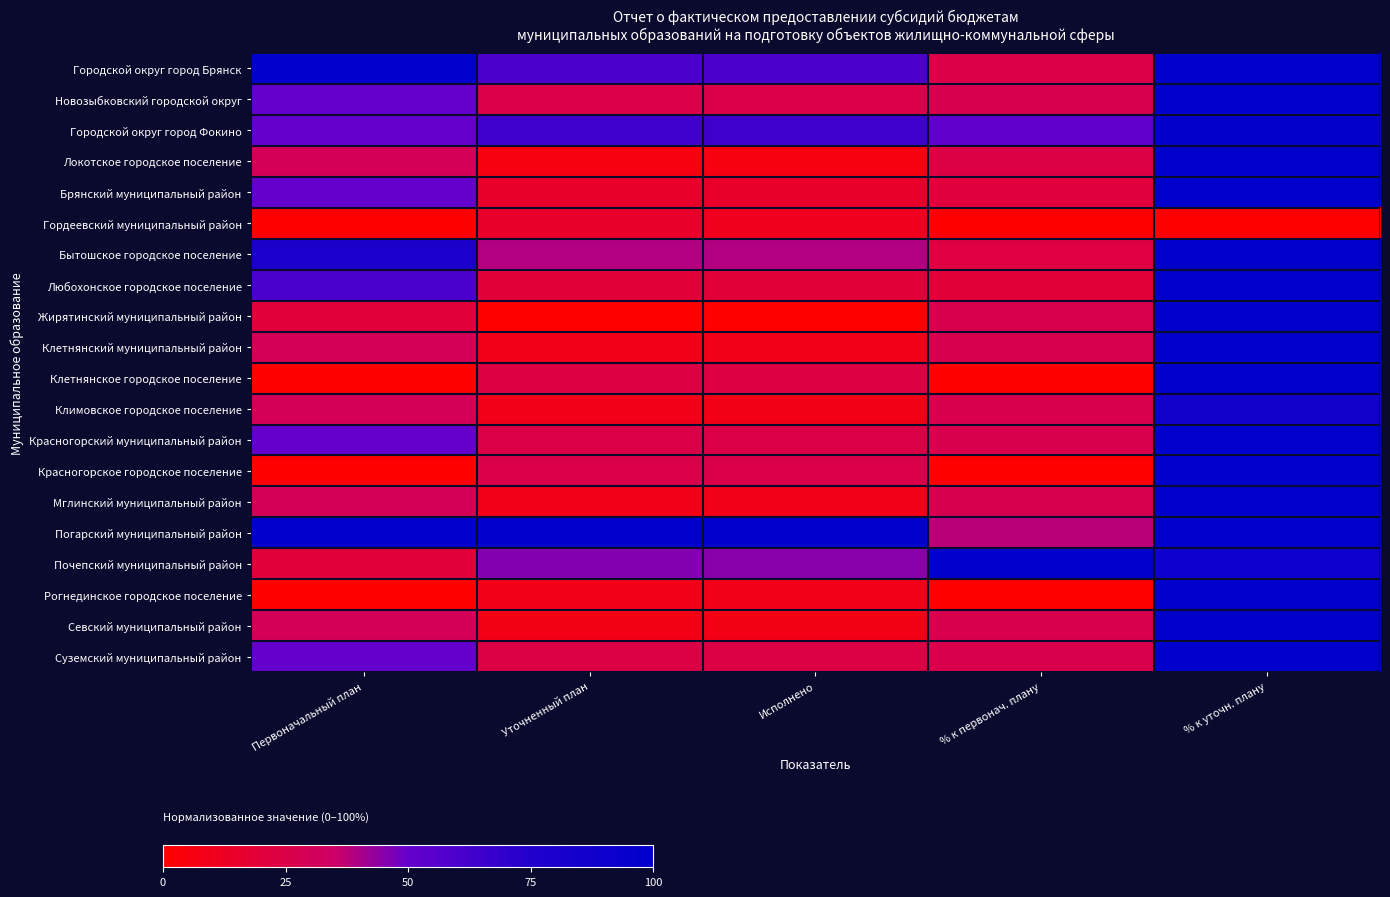

What is the difference between the highest and lowest values at Первоначальный план?

1.0